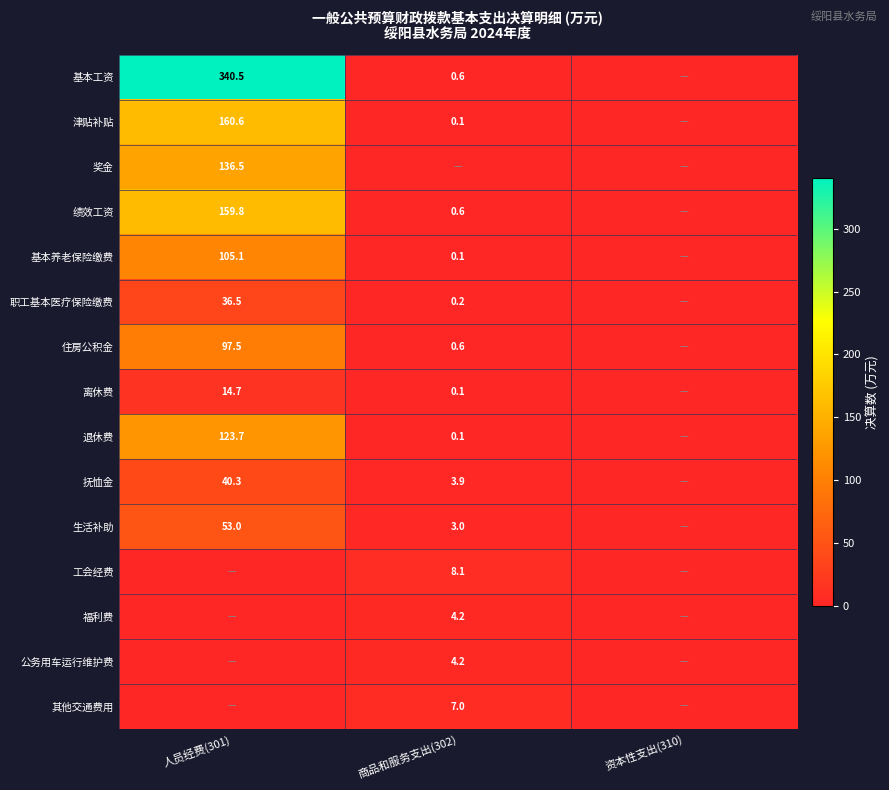

True or false: 福利费 has a value of 1.6 at 商品和服务支出(302).

False